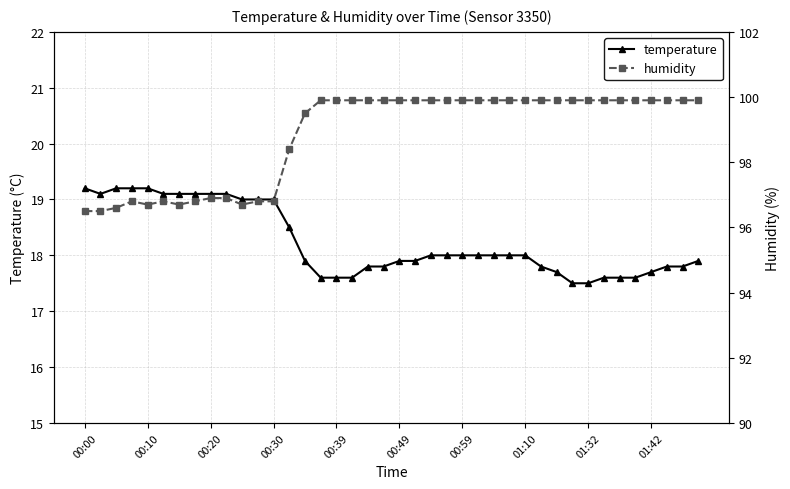

What is the difference between the highest and lowest values at 11?

77.8